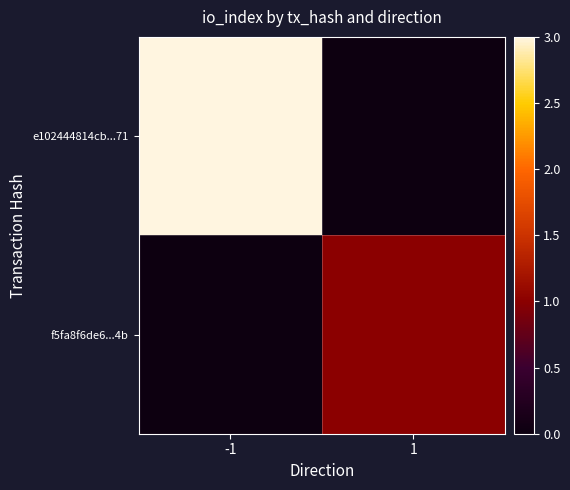

Count the number of categories in the chart.

2